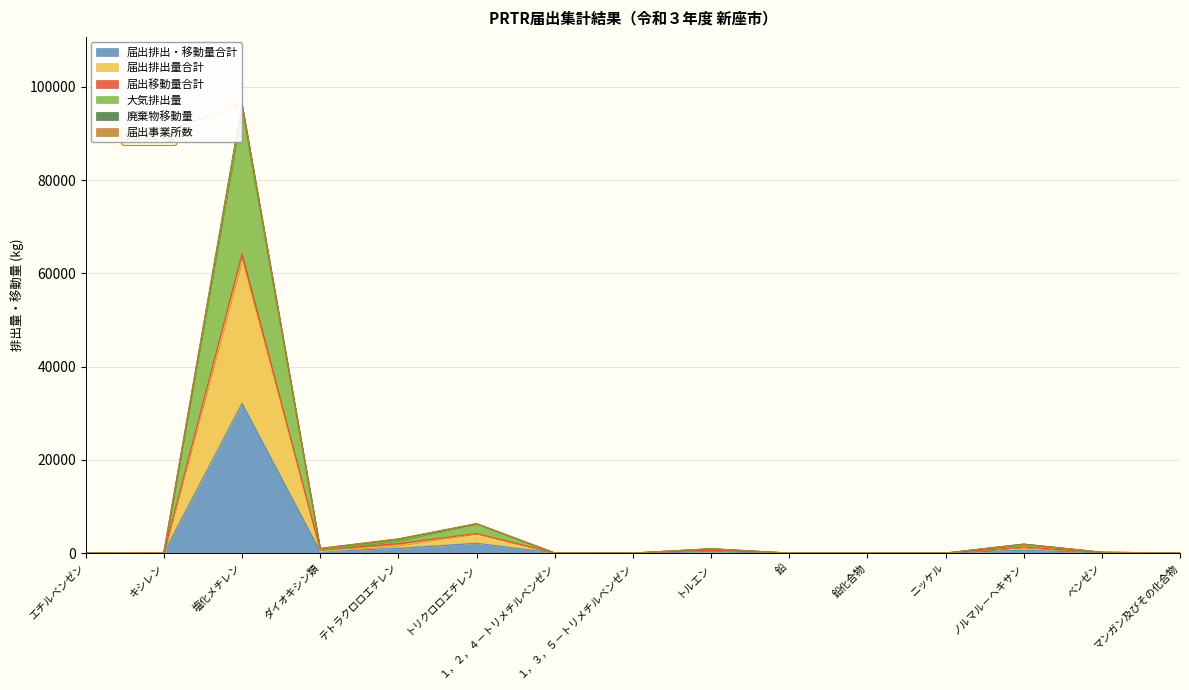

Where is the first local maximum for 届出排出・移動量合計?

塩化メチレン